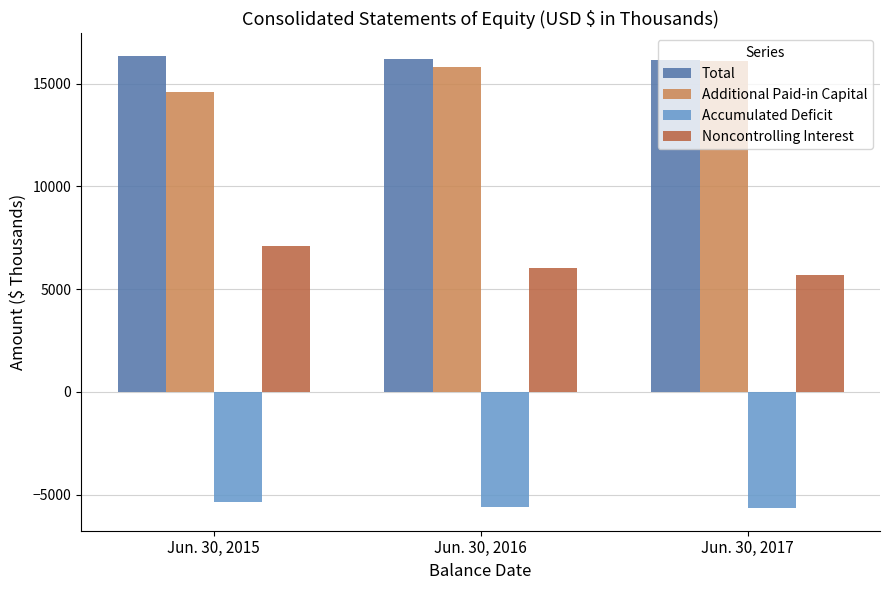

What is the highest value of the Noncontrolling Interest series?

7083